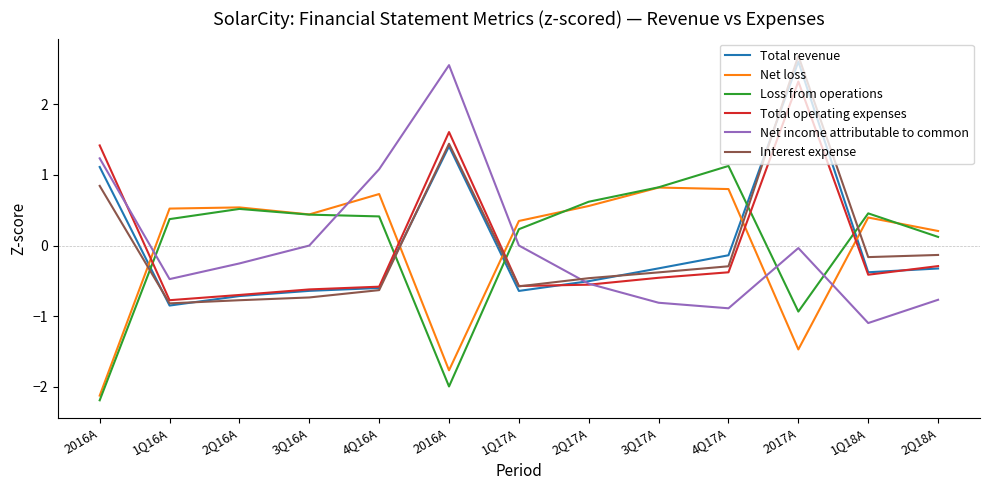

Is this an area chart (filled region under the line)?

No